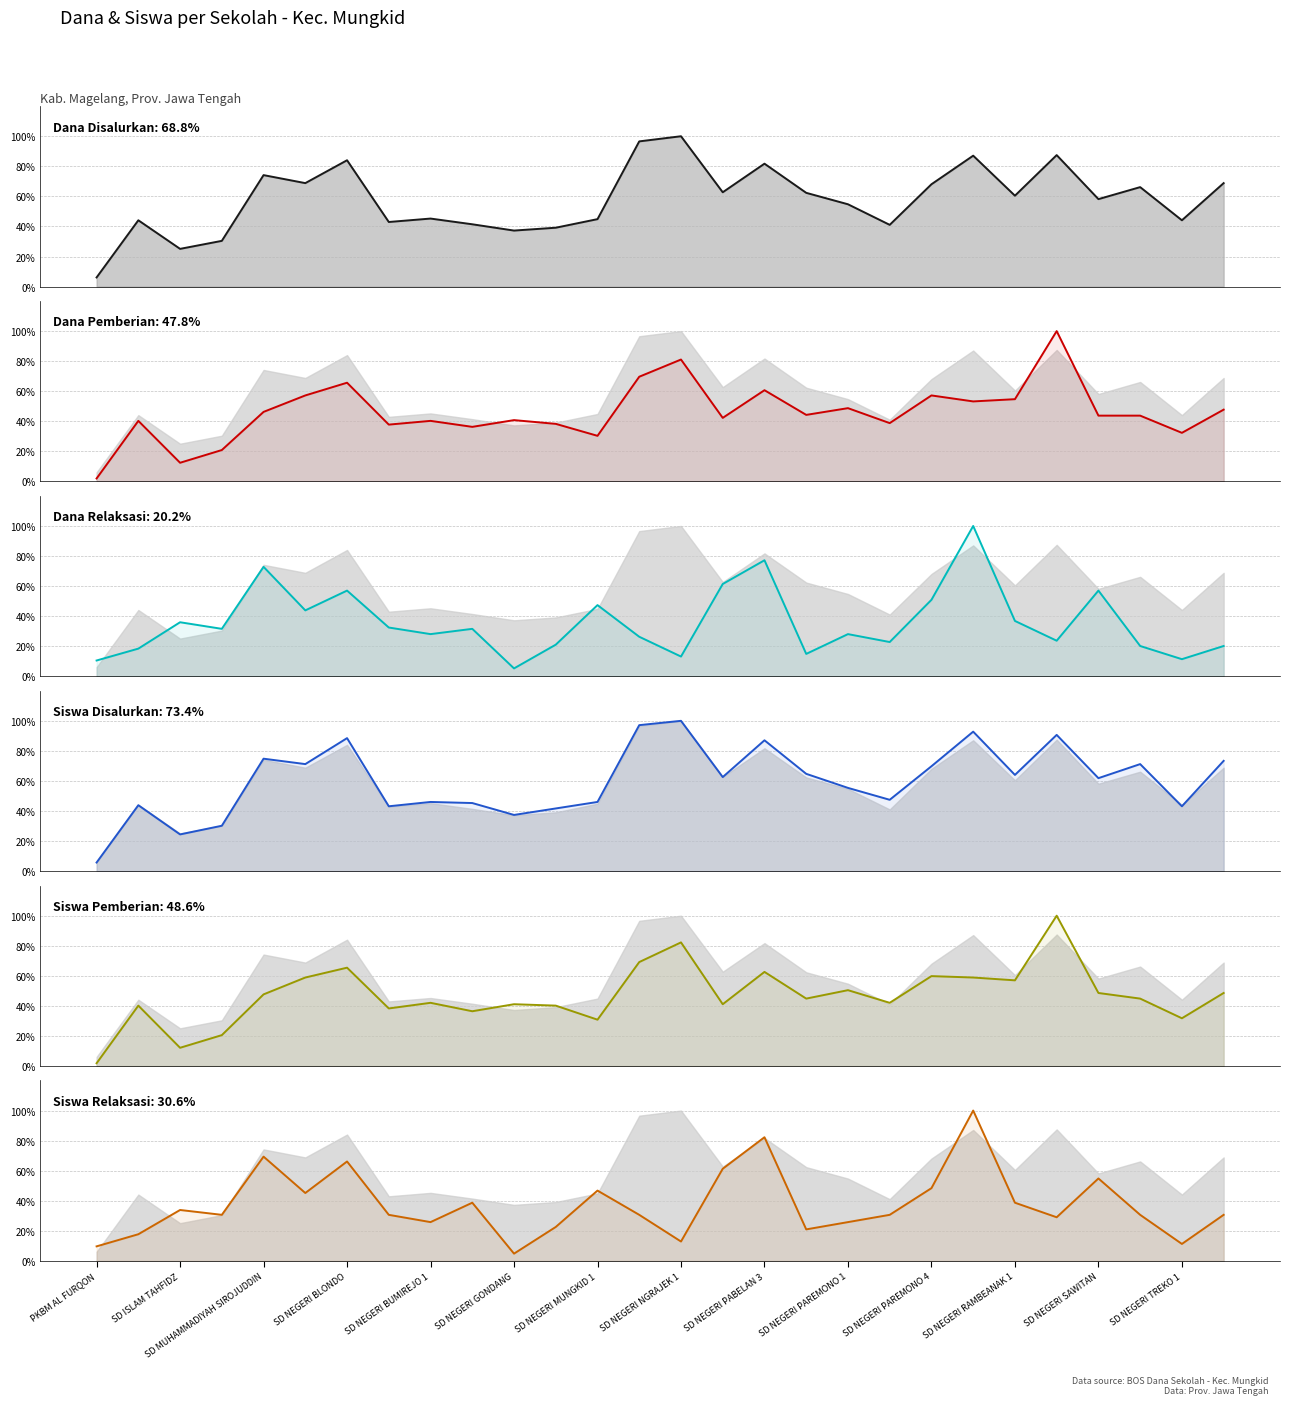

At which category is the sum across all series the highest?

21